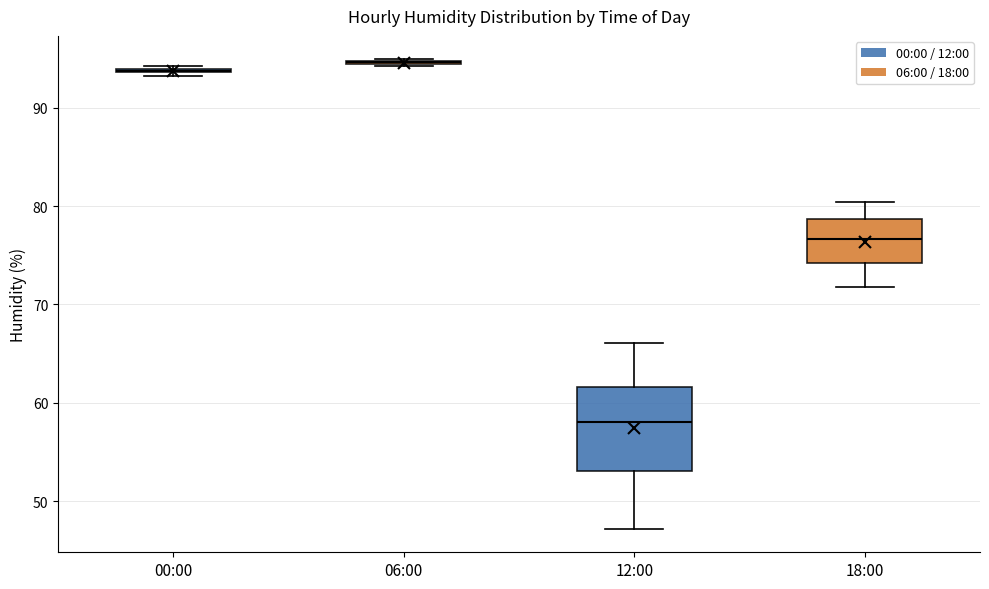

Where does the upper whisker of the box for 18:00 end on the y-axis? The values are not printed on the chart, so give them approximately, as read against the axis.

80